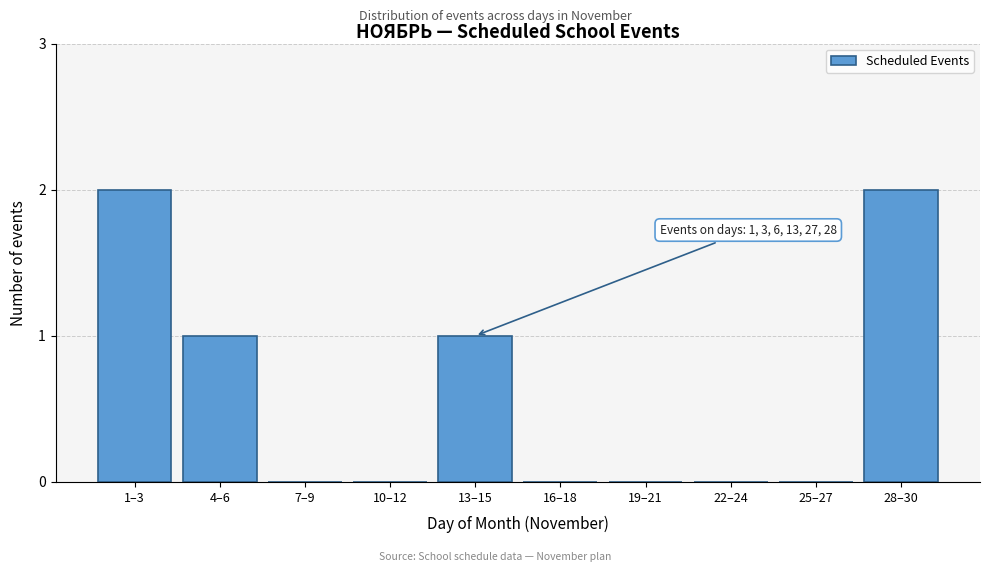

Reading left to right, list all the values displayed in this chart.

1–3=2	4–6=1	7–9=0	10–12=0	13–15=1	16–18=0	19–21=0	22–24=0	25–27=0	28–30=2